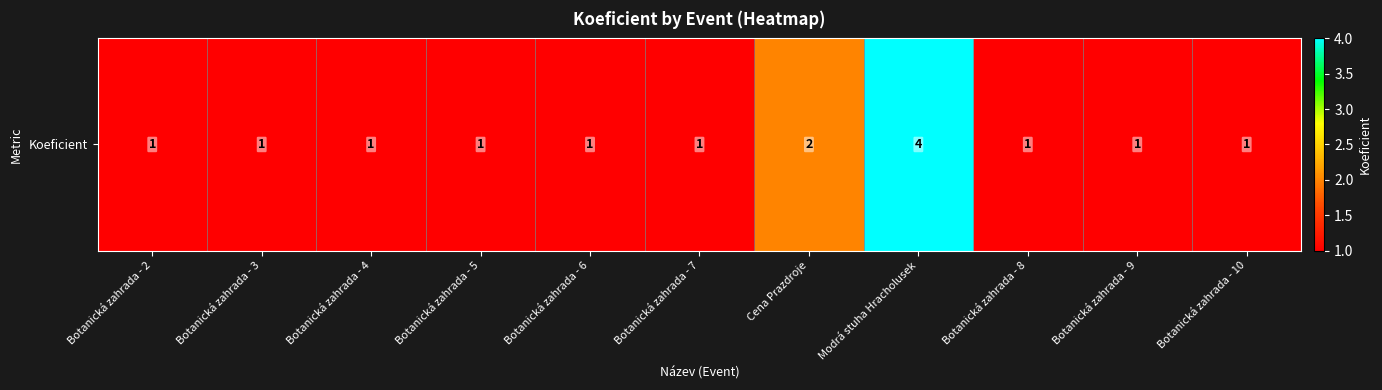

How many categories are shown in the chart?

11